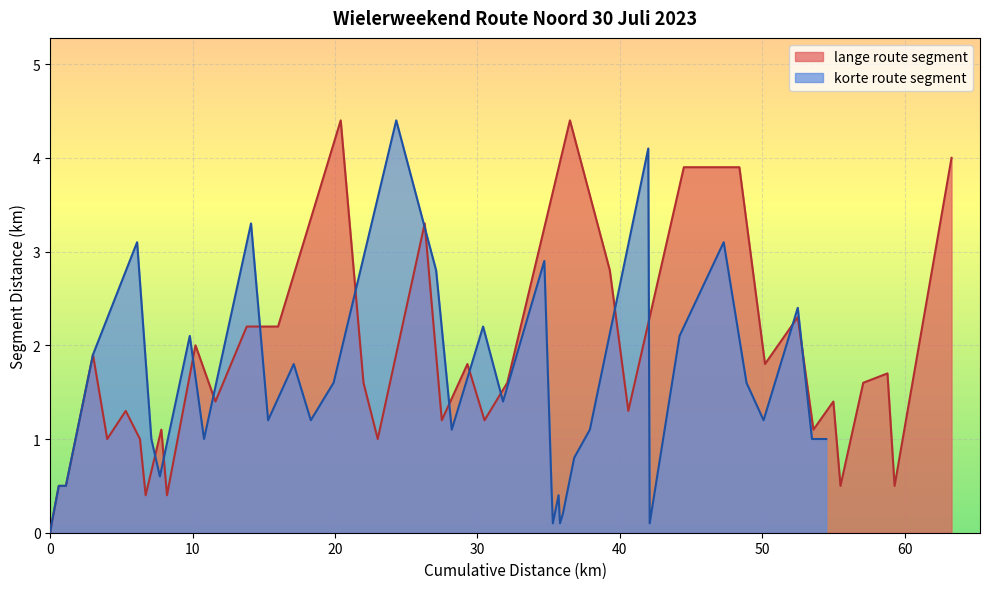

What is the maximum value for lange route segment?

4.4